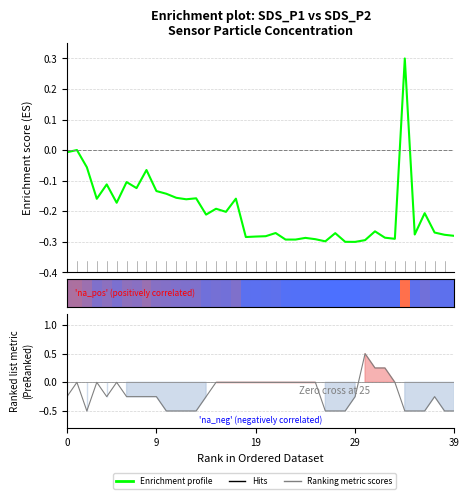

What is the label of the 34th point from the left?

33